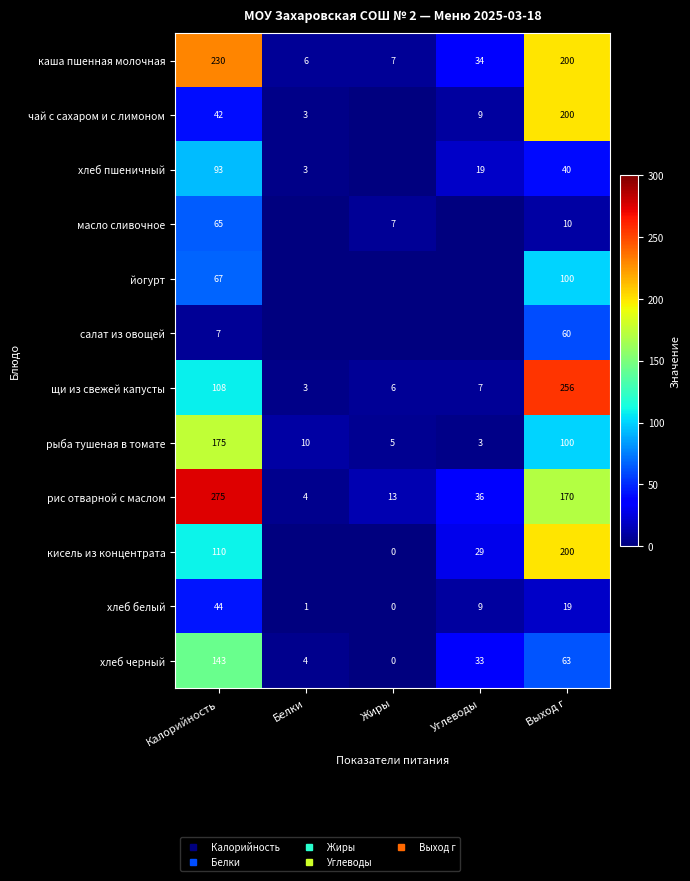

Which series changed the most between Калорийность and Углеводы?

рис отварной с маслом